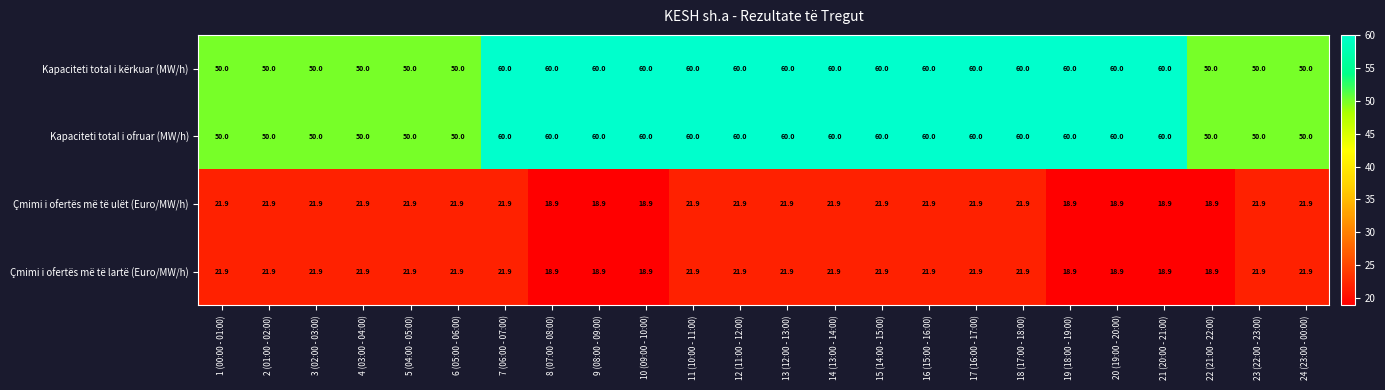

True or false: Çmimi i ofertës më të ulët (Euro/MW/h) has a value of 18.9 at 22 (21:00 - 22:00).

True